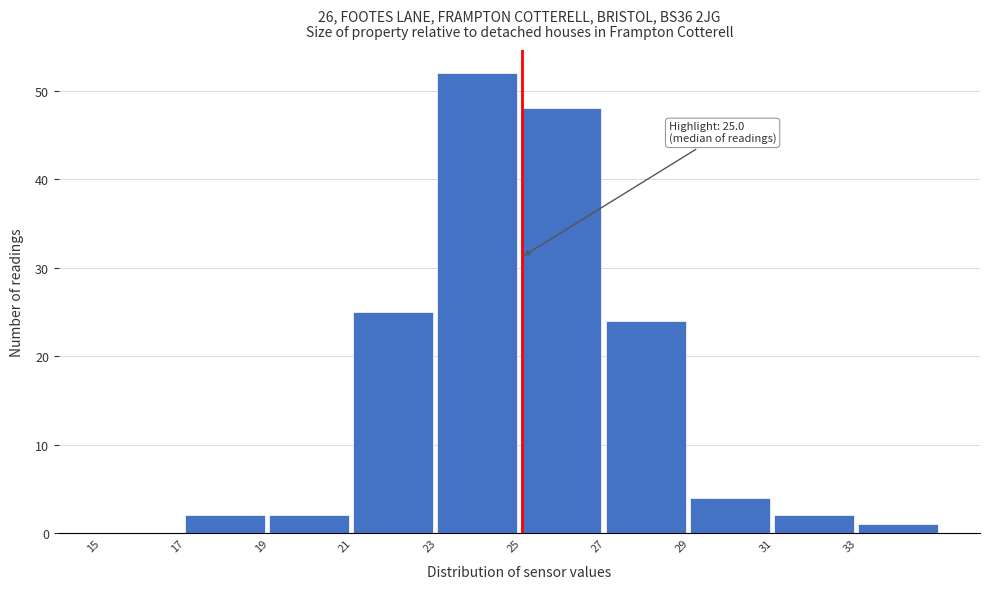

Over which range of the x-axis is the bar tallest?

23 to 25